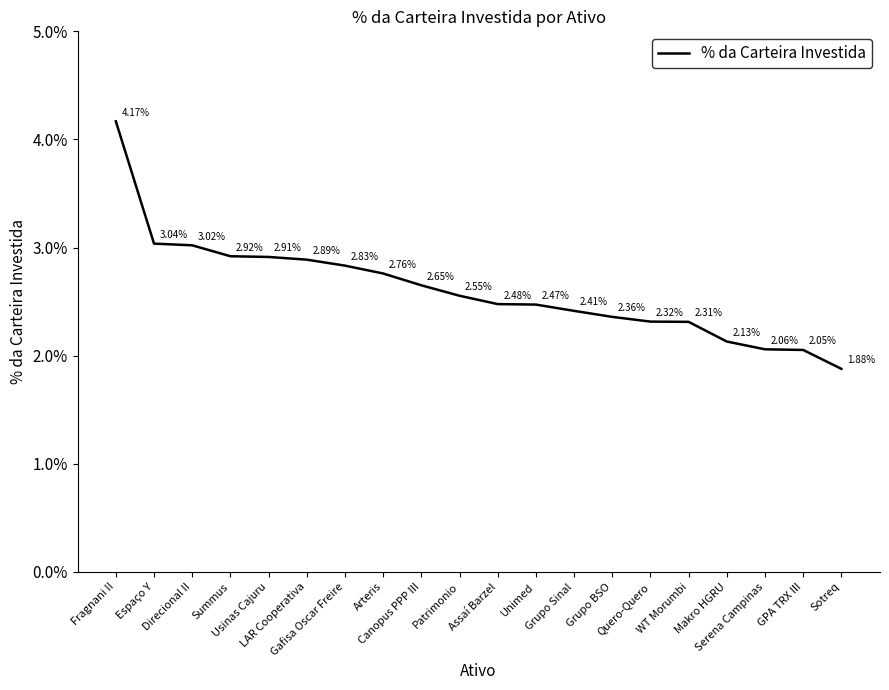

The value at Grupo Sinal is 0.0. True or false?

False